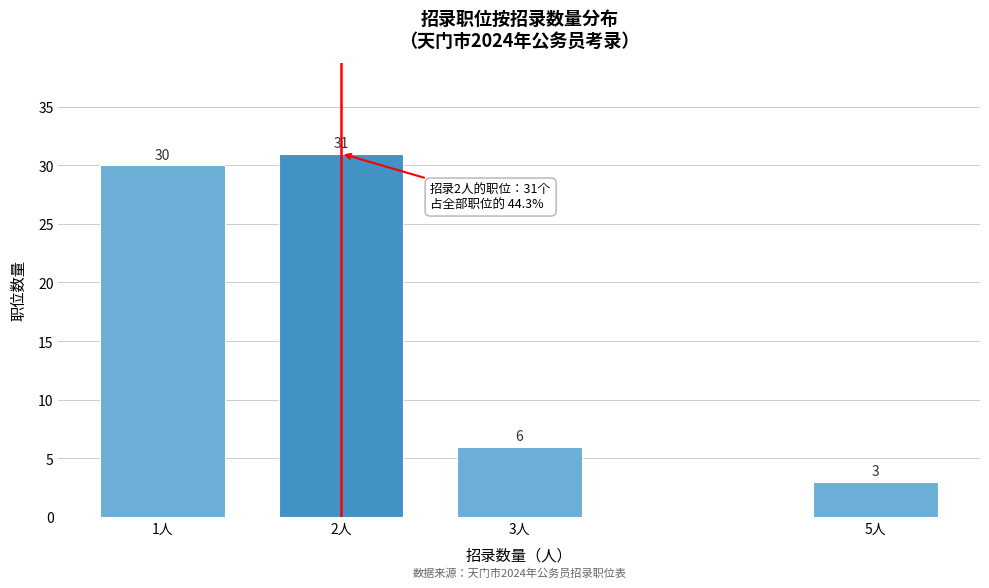

Reading left to right, what are all the values shown in this chart?

1人=30	2人=31	3人=6	5人=3